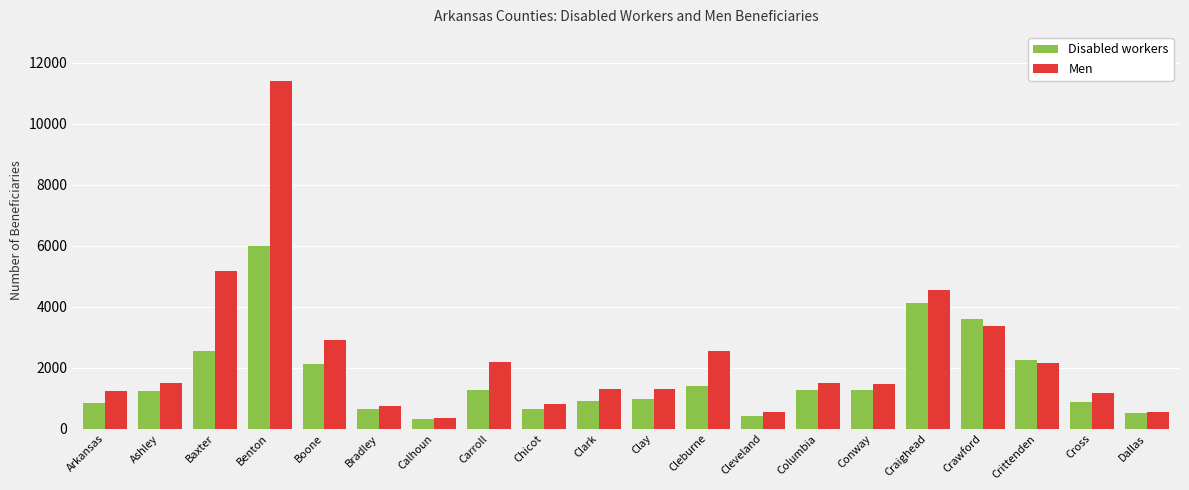

What is the total value across all series at Arkansas?

2080